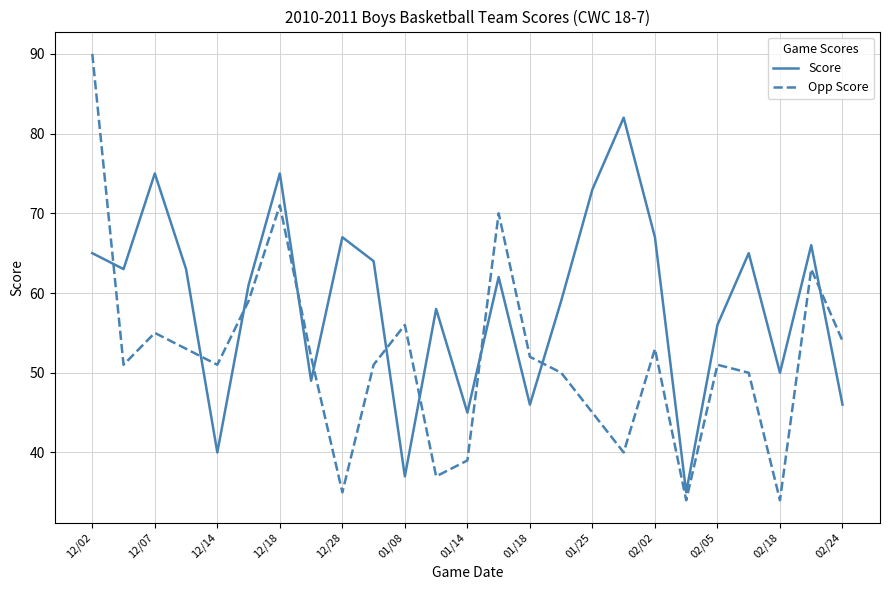

In Score, how many points are lower than both neighbors (excluding endpoints)?

8